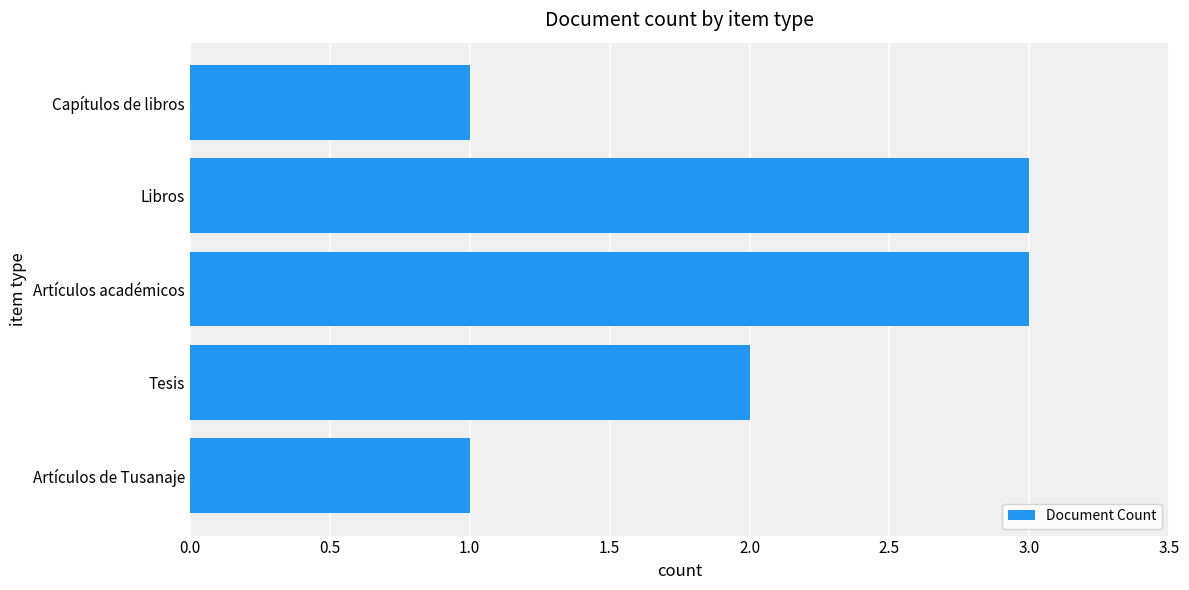

What is the sum of the values at Artículos de Tusanaje and Tesis?

3